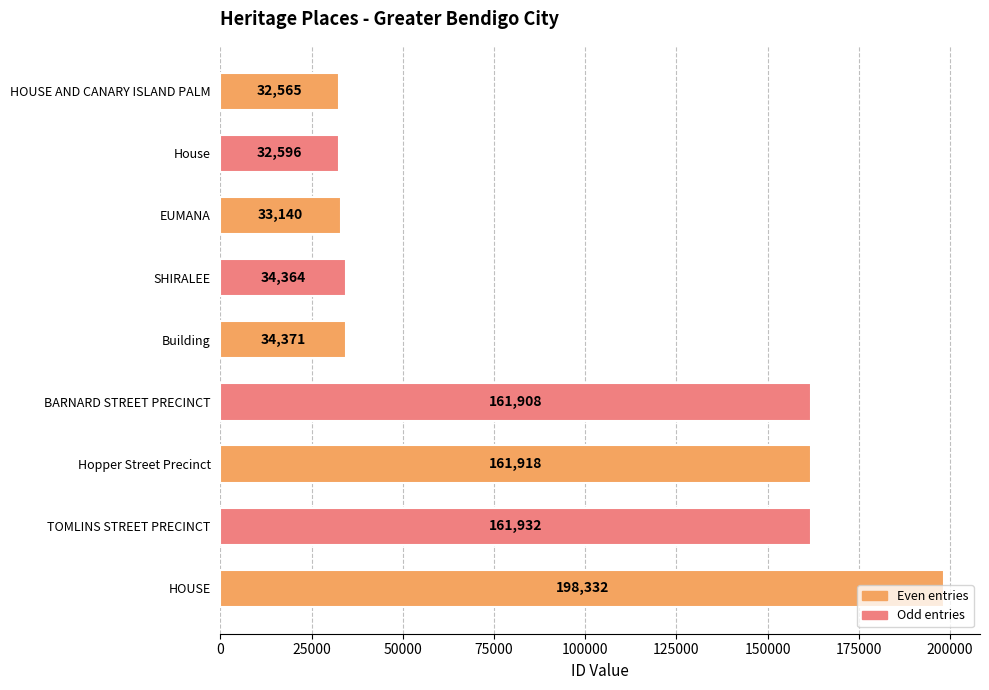

List the labels in order of value, largest first.

HOUSE, TOMLINS STREET PRECINCT, Hopper Street Precinct, BARNARD STREET PRECINCT, Building, SHIRALEE, EUMANA, House, HOUSE AND CANARY ISLAND PALM